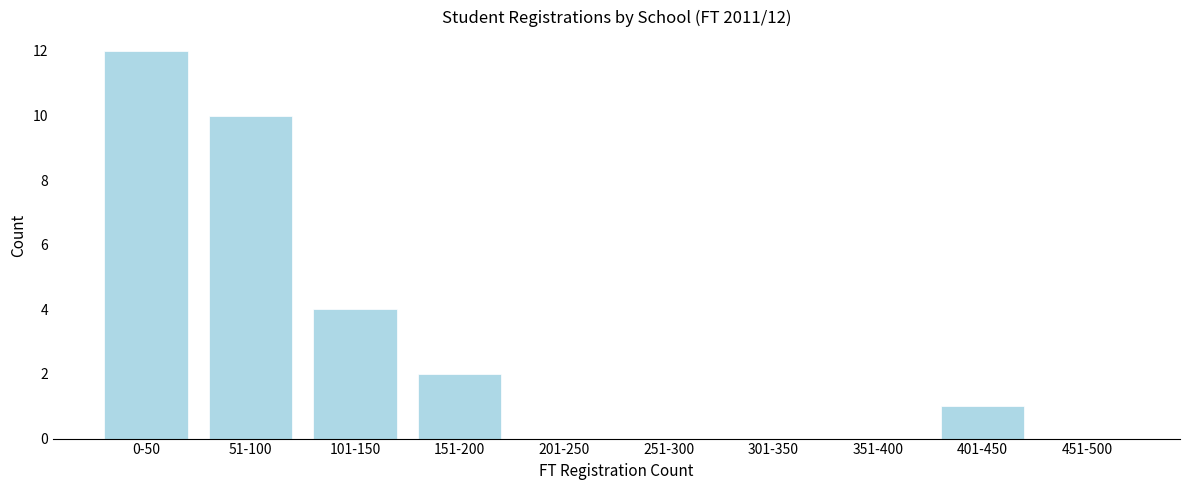

Reading right to left, what are all the values shown in this chart?

451-500=0	401-450=1	351-400=0	301-350=0	251-300=0	201-250=0	151-200=2	101-150=4	51-100=10	0-50=12